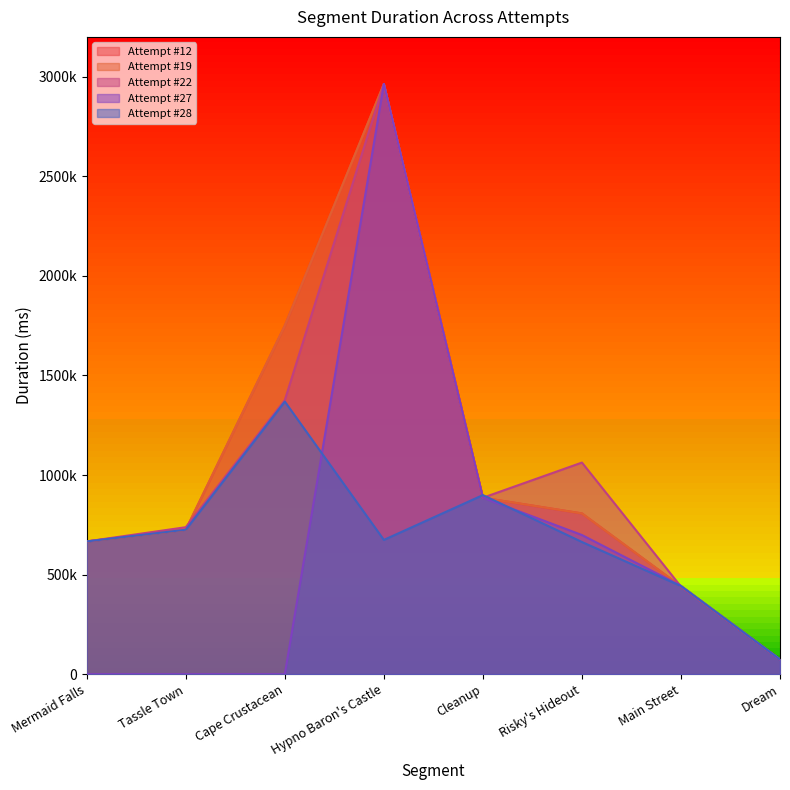

What is the difference between the Attempt #27 values at Hypno Baron's Castle and Cleanup?

2077823